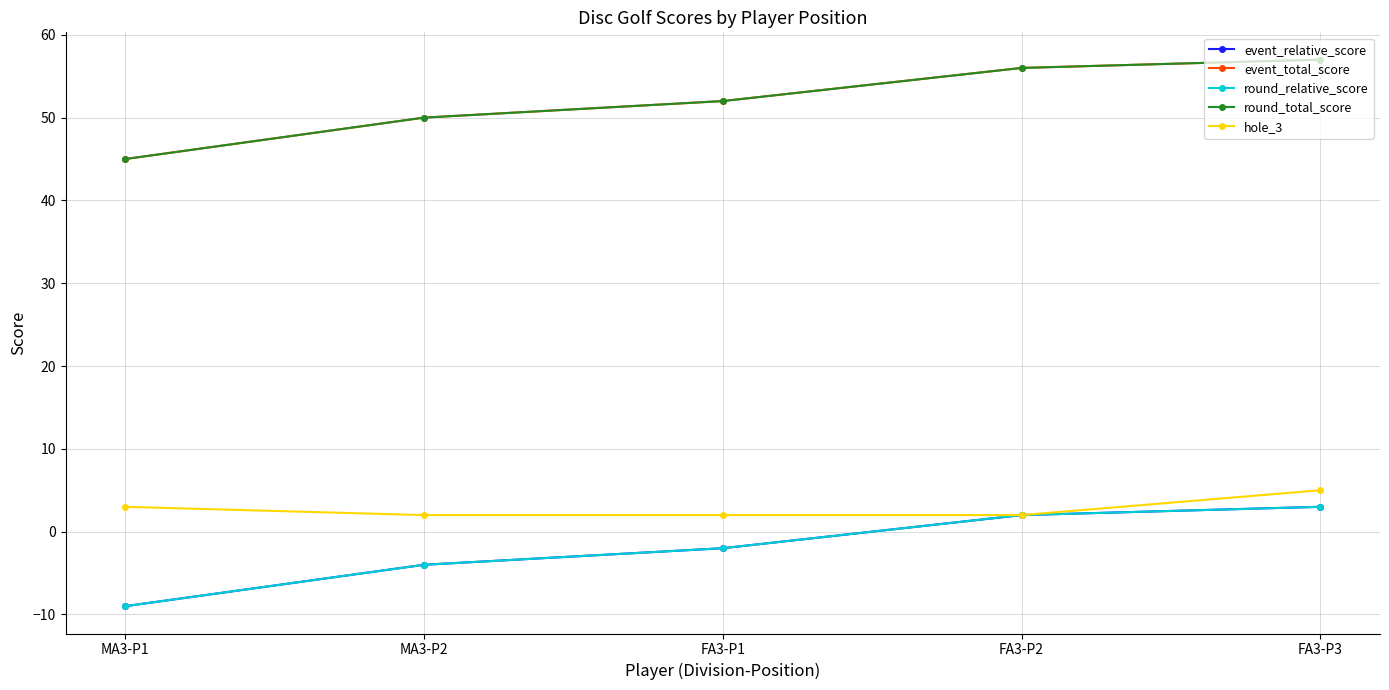

What is the average value of the event_relative_score series?

-2